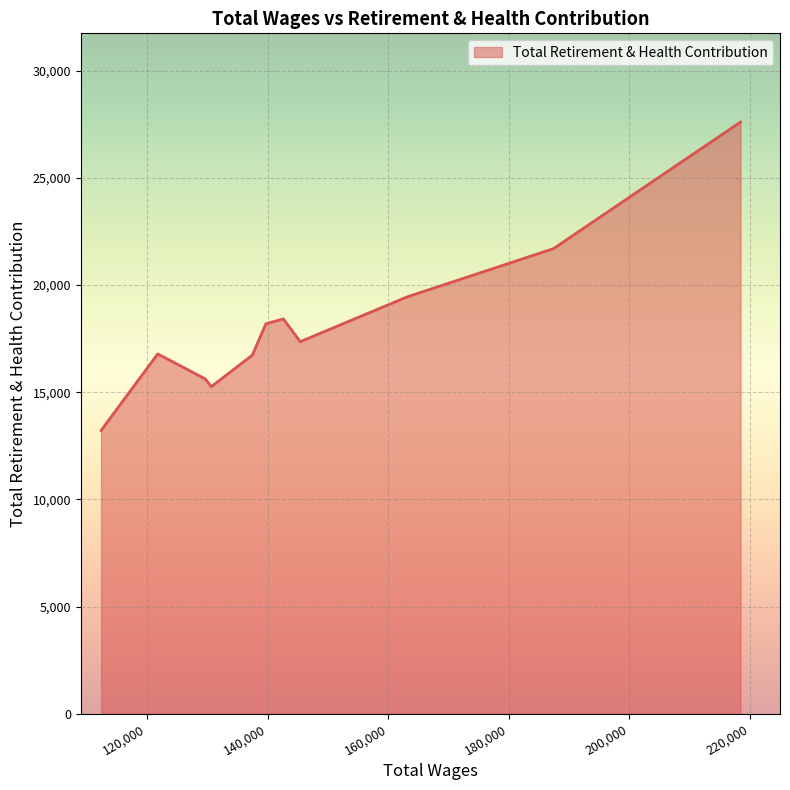

What is the difference between the maximum and minimum values?

14386